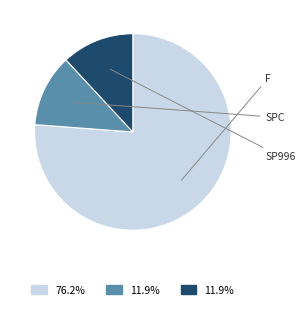

Is there a majority slice in this chart?

Yes